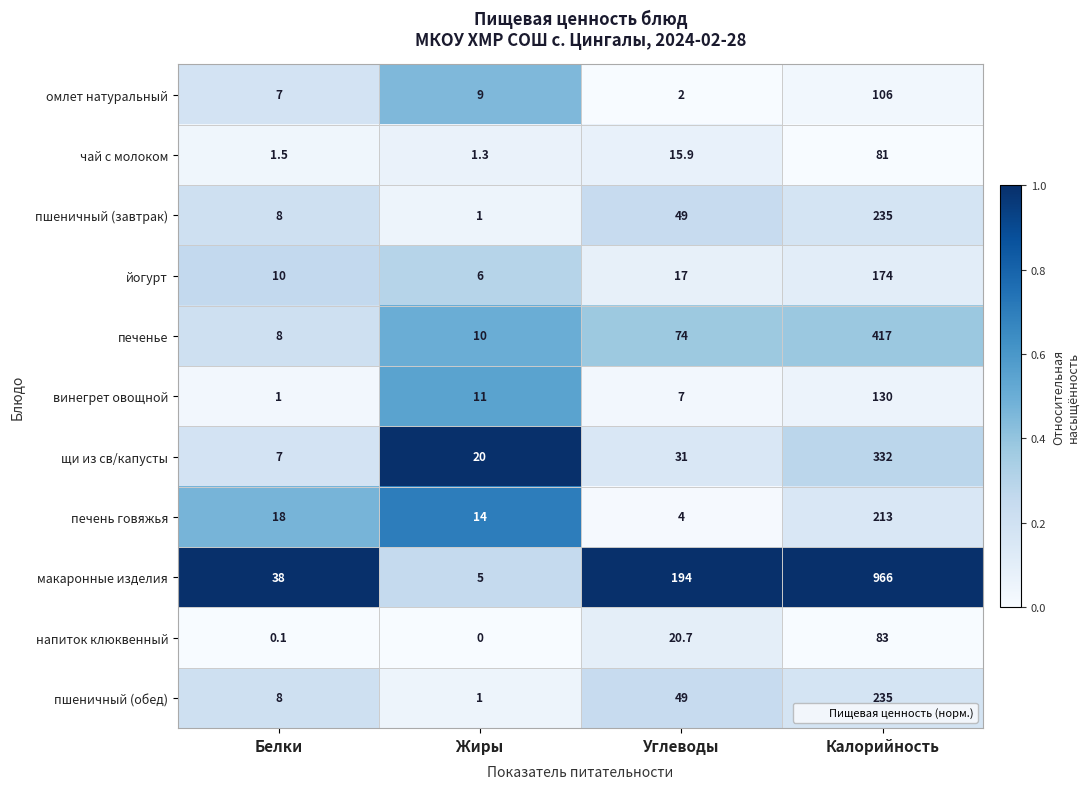

True or false: щи из св/капусты has a value of 332.0 at Калорийность.

True